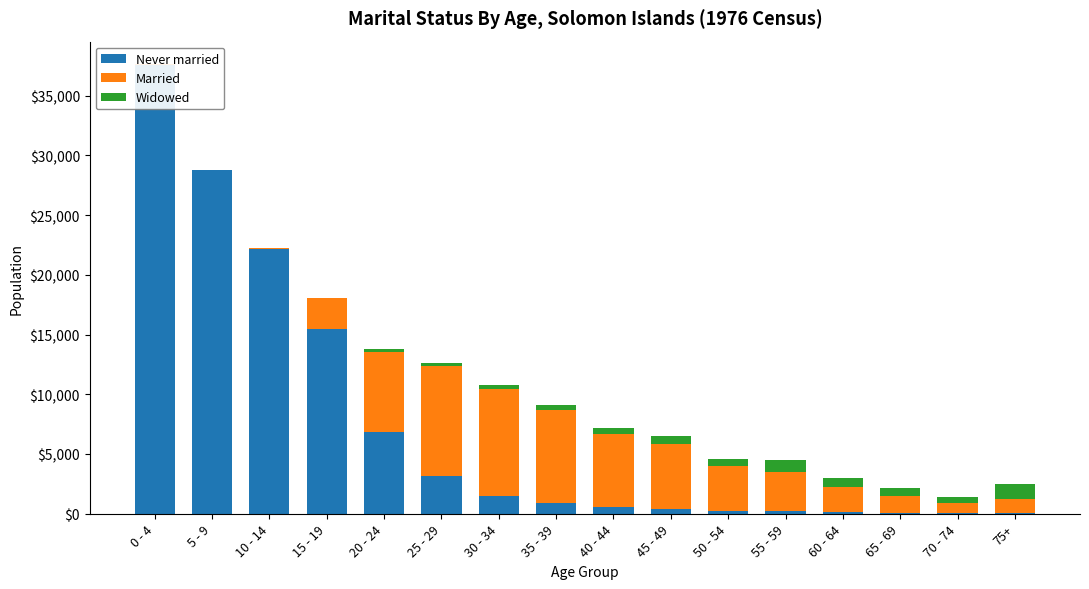

What is the sum of the Married values at 50 - 54 and 40 - 44?

9843